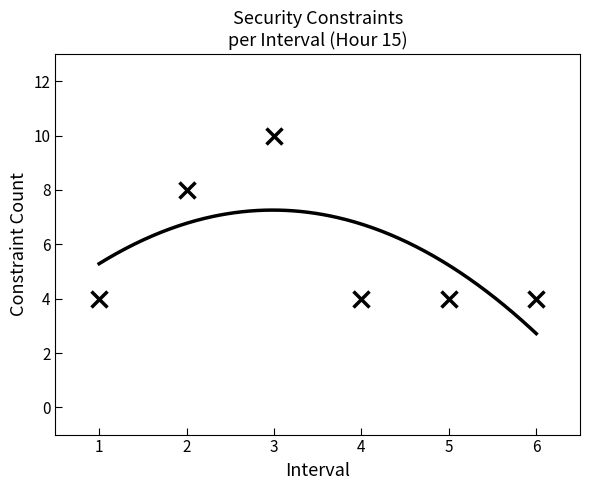

Which label corresponds to the smallest value in the chart?

1